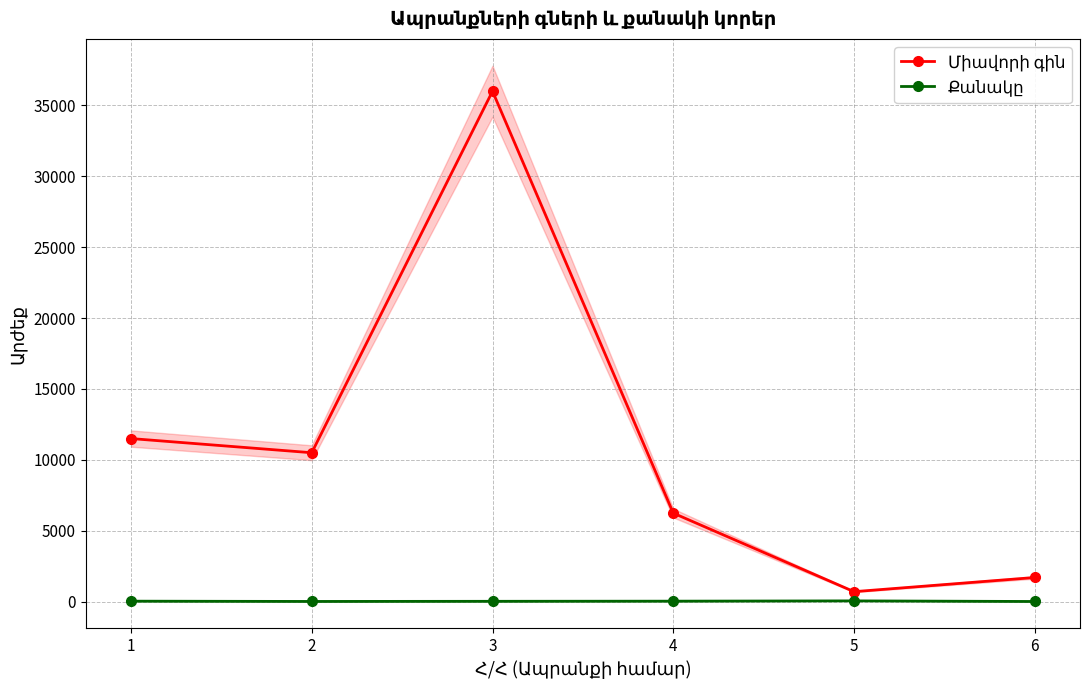

At 6, list the series in order from largest to smallest.

Միավորի գին, Քանակը